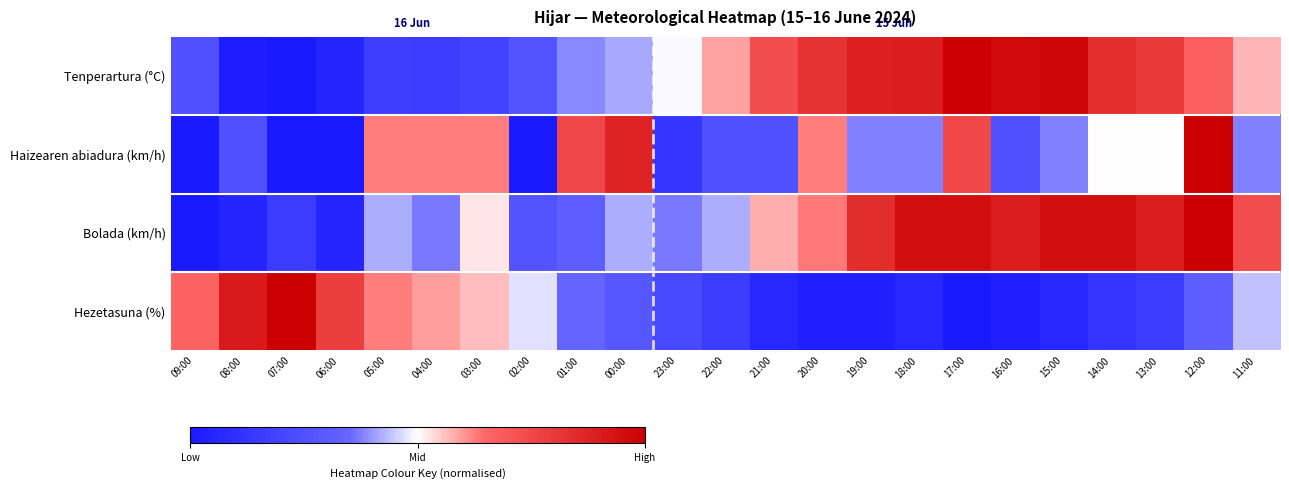

Which has a higher value, 02:00 or 14:00?

14:00